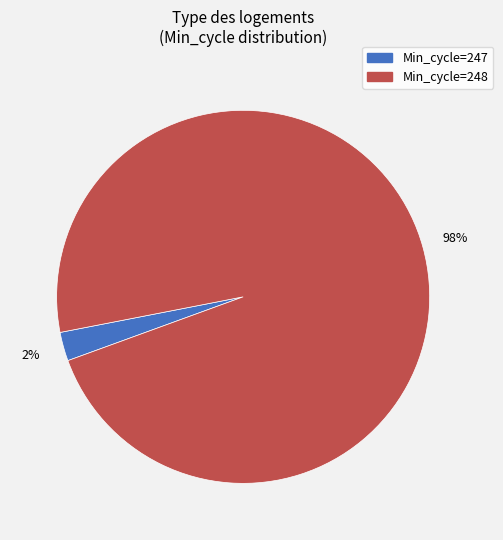

To the nearest percent, what is the average slice percentage?

50%